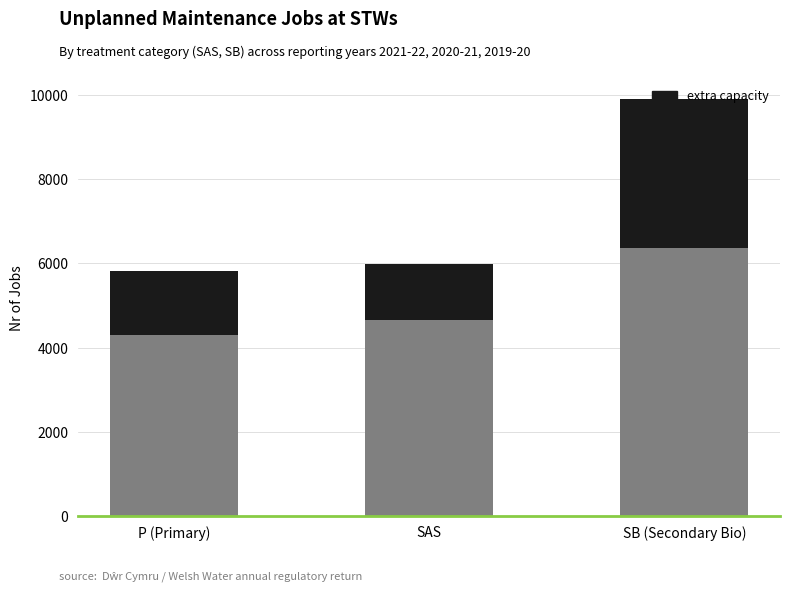

What is the total value across all series at SAS?

5986